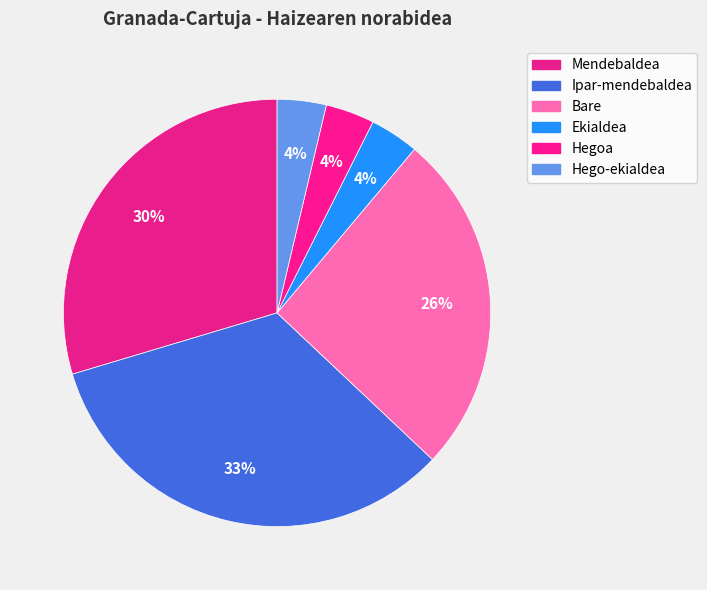

Count the number of slices in the pie.

6